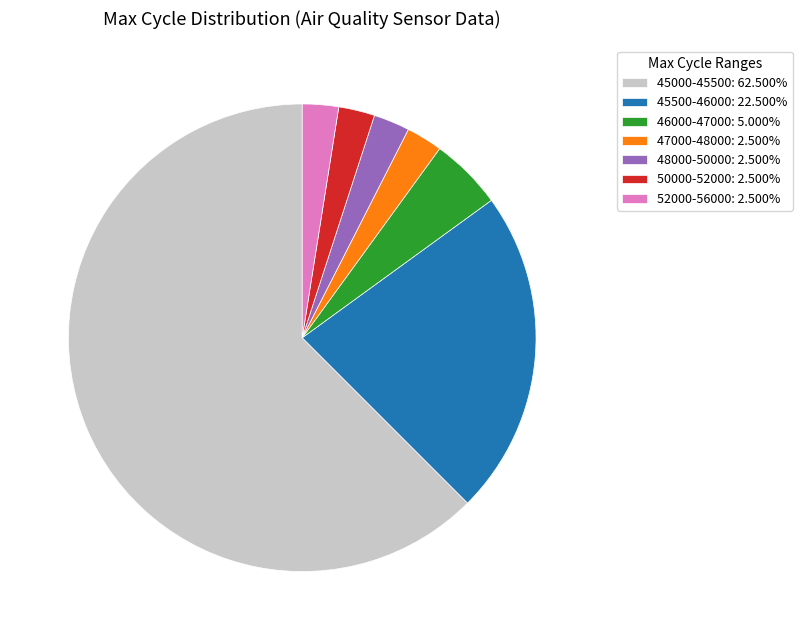

Approximately how many times larger is the value at 45500-46000: 22.500% compared to 52000-56000: 2.500%?

9.0